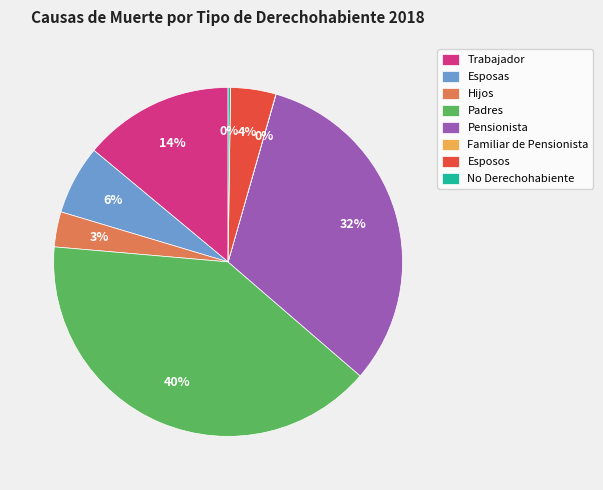

To the nearest percent, what percentage of the pie is Trabajador?

14%